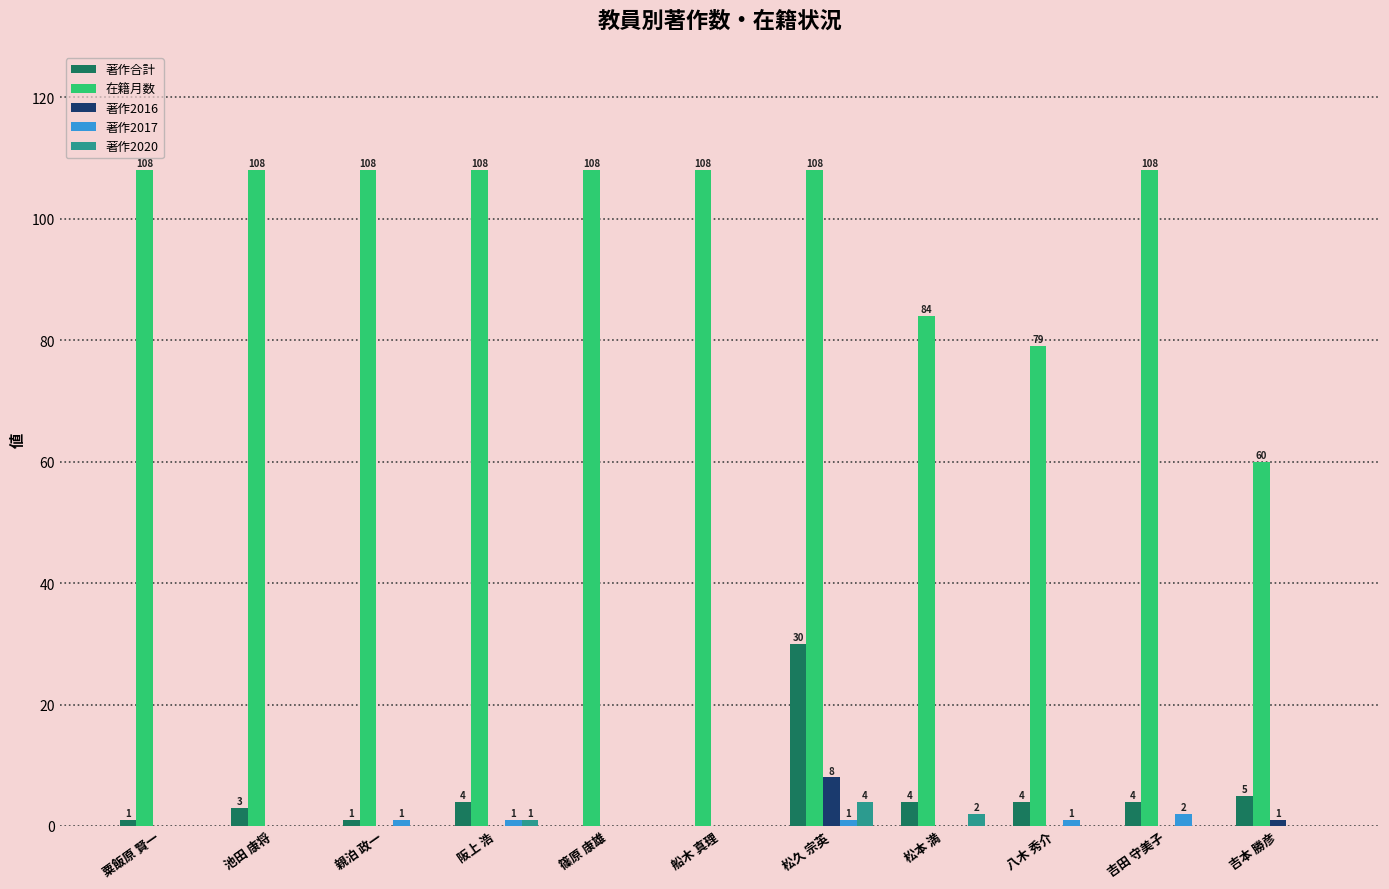

Reading left to right, list all the values displayed in this chart.

著作合計: 1	3	1	4	0	0	30	4	4	4	5
在籍月数: 108	108	108	108	108	108	108	84	79	108	60
著作2016: 0	0	0	0	0	0	8	0	0	0	1
著作2017: 0	0	1	1	0	0	1	0	1	2	0
著作2020: 0	0	0	1	0	0	4	2	0	0	0